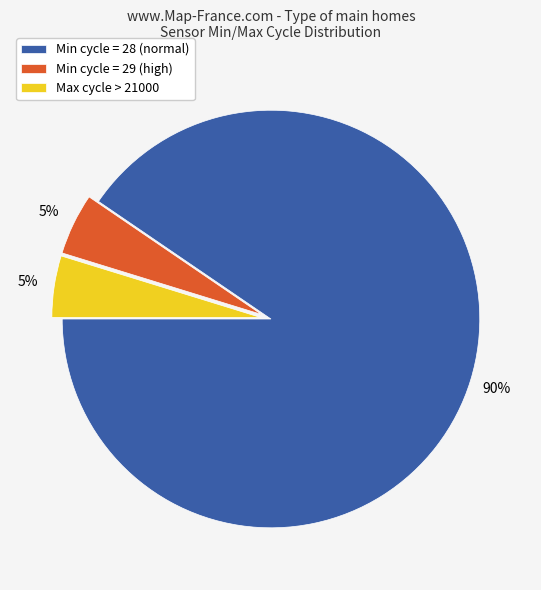

Count the number of slices in the pie.

3